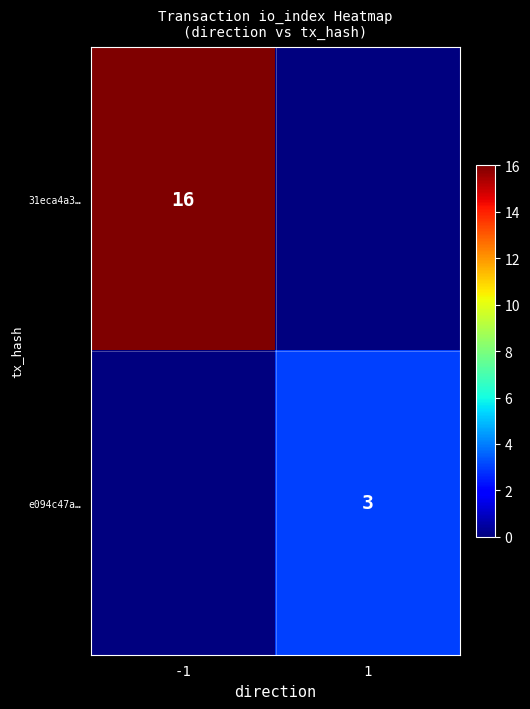

Is the value of 31eca4a3… at -1 greater than the value of e094c47a… at 1?

Yes